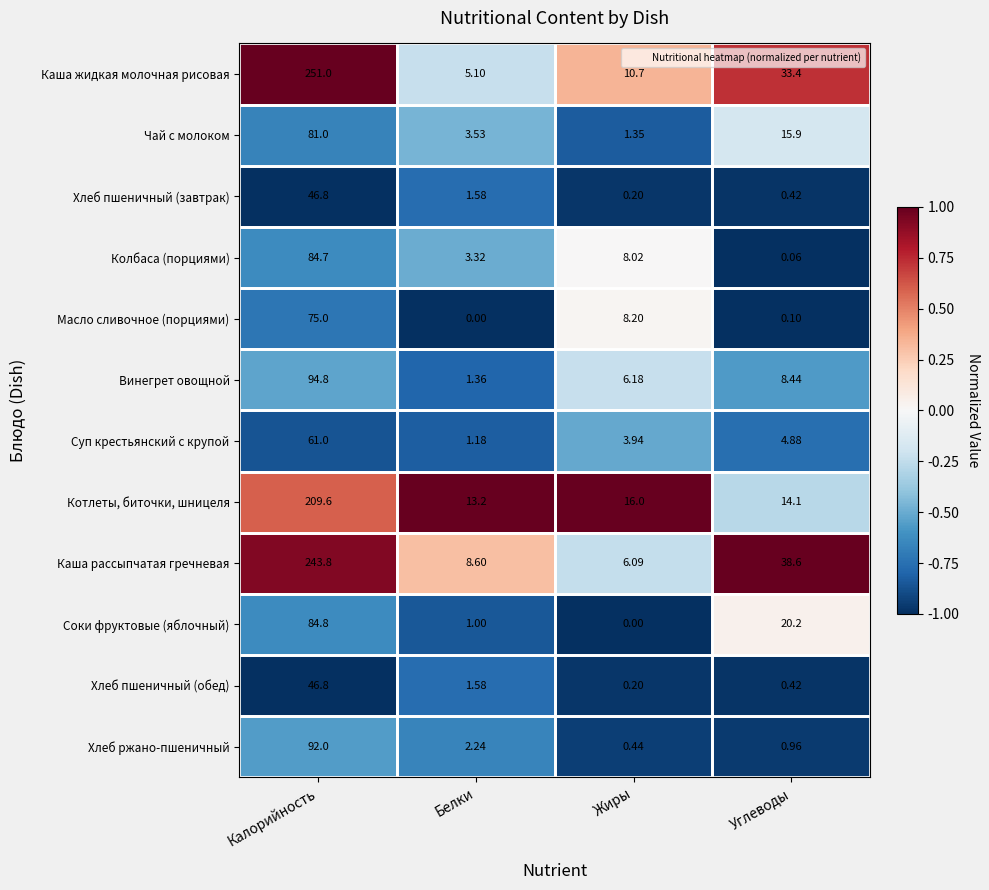

What is the minimum value shown in the chart?

0.0